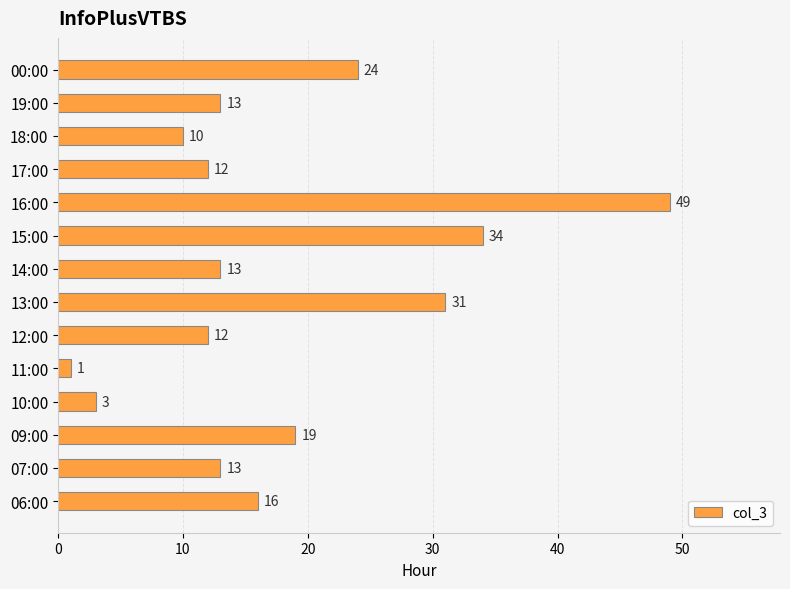

Reading bottom to top, extract all data points from this chart.

06:00=16	07:00=13	09:00=19	10:00=3	11:00=1	12:00=12	13:00=31	14:00=13	15:00=34	16:00=49	17:00=12	18:00=10	19:00=13	00:00=24